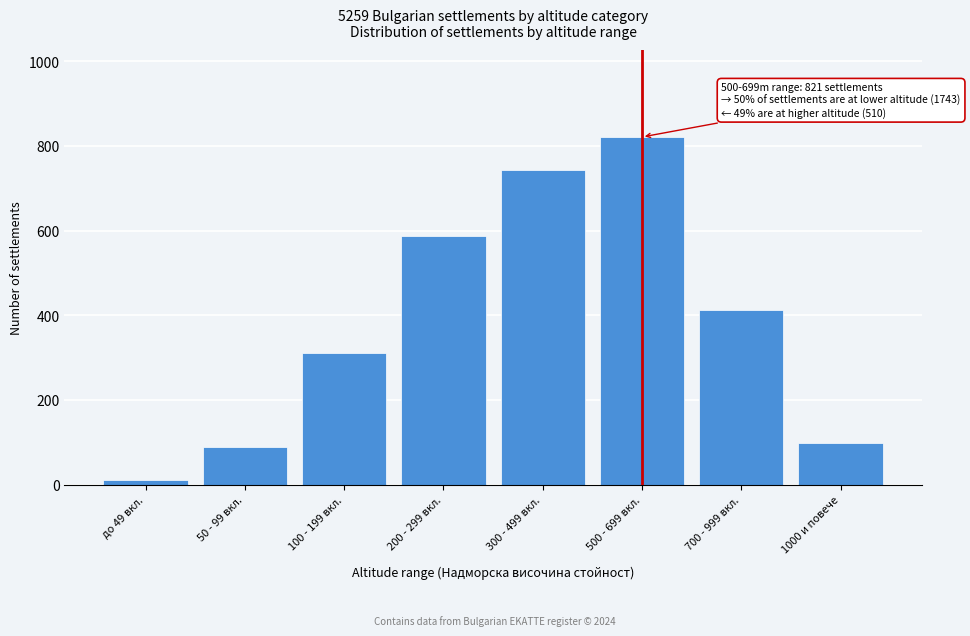

Reading left to right, list all the values displayed in this chart.

до 49 вкл.=12	50 - 99 вкл.=89	100 - 199 вкл.=312	200 - 299 вкл.=587	300 - 499 вкл.=743	500 - 699 вкл.=821	700 - 999 вкл.=412	1000 и повече=98